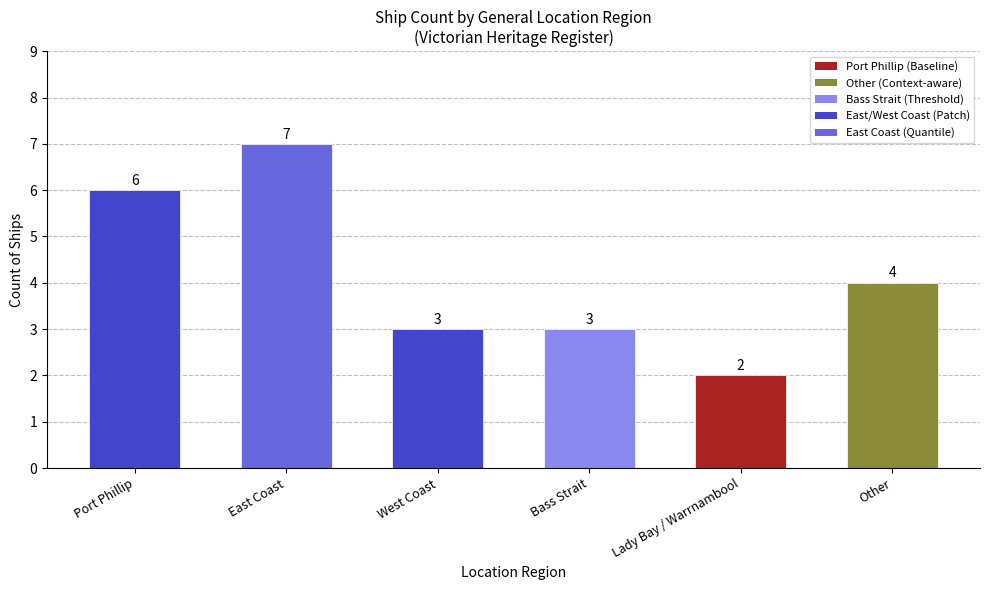

At which category does the chart reach its minimum across all series?

Lady Bay / Warrnambool